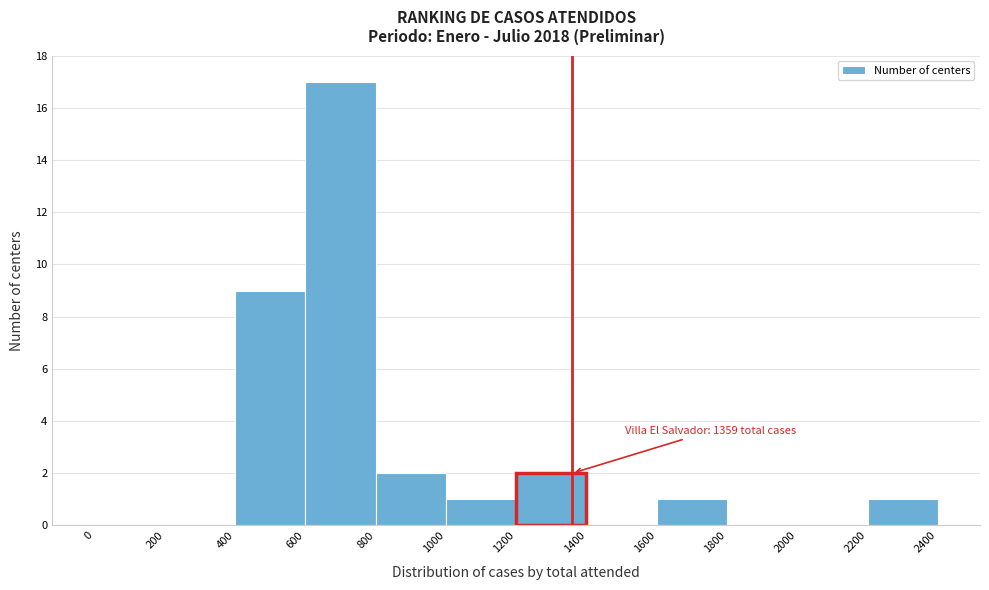

Which range on the x-axis has the tallest bar?

600 to 800